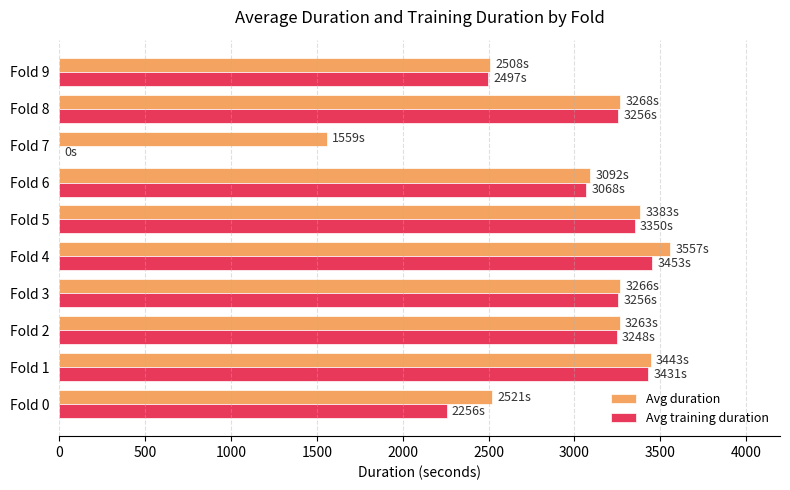

What is the average value of the Avg training duration series?

2781.5